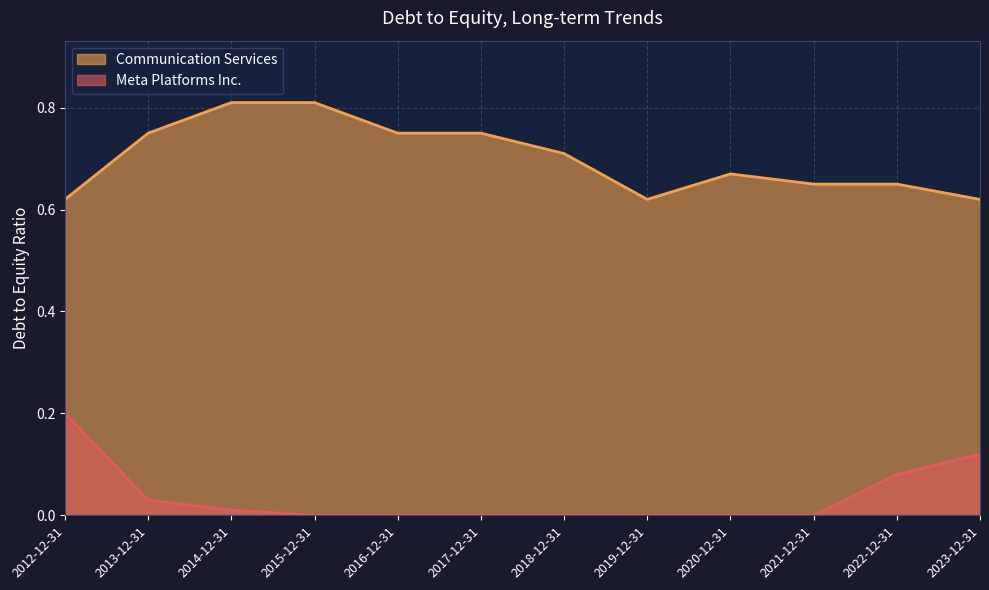

How many data points in Meta Platforms Inc. are above 0?

5